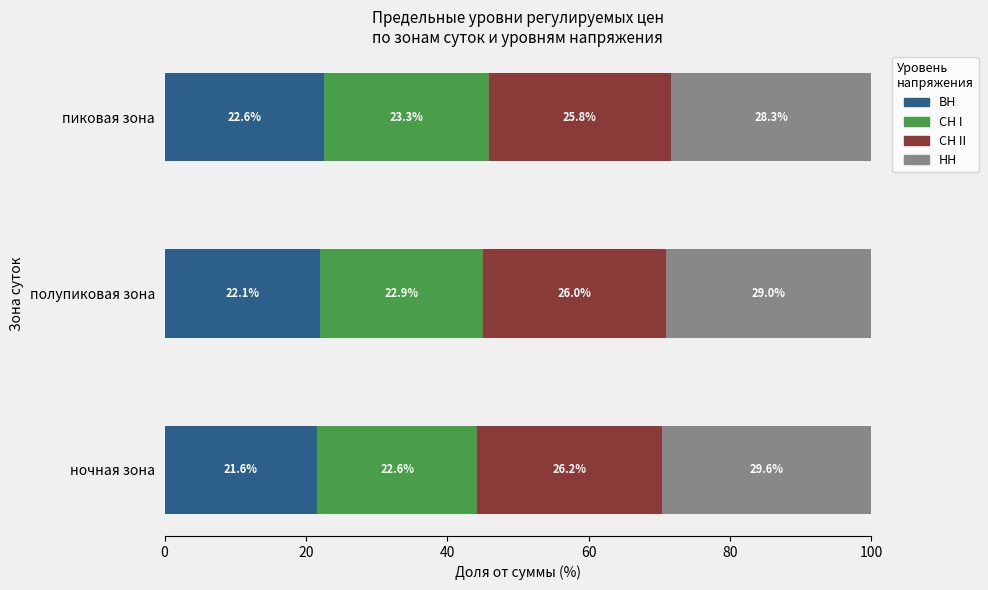

What is the total value across all series at пиковая зона?

100.0